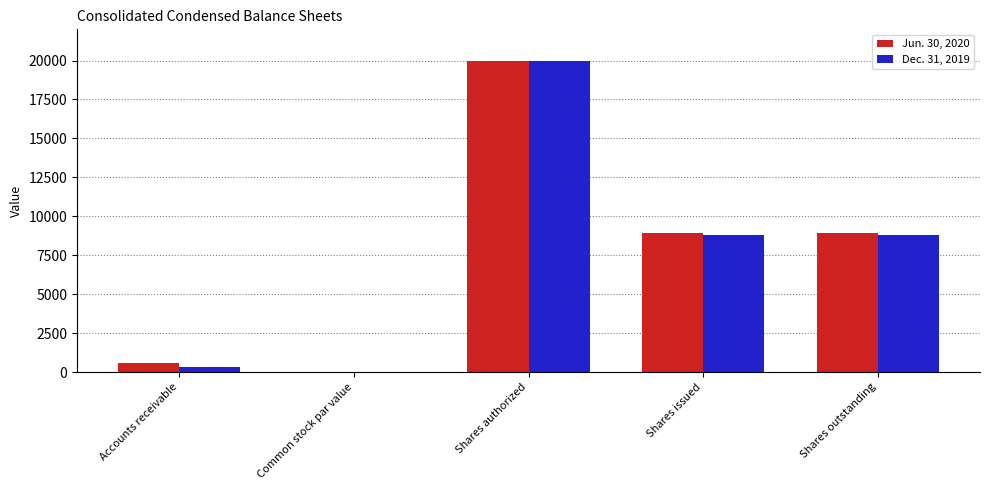

What are all the series names shown in the legend?

Jun. 30, 2020, Dec. 31, 2019